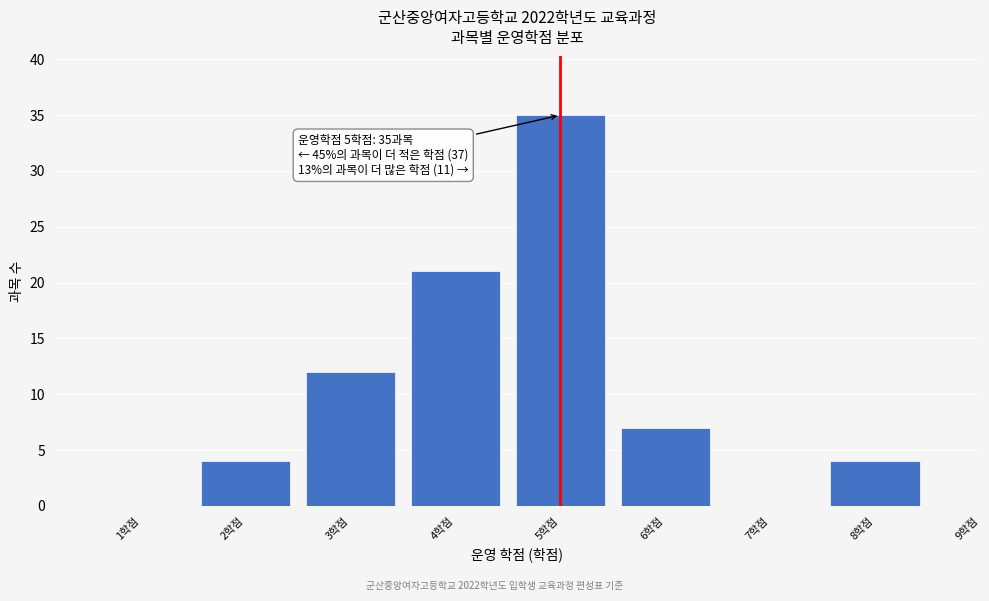

Which range on the x-axis has the tallest bar?

4.5 to 5.5